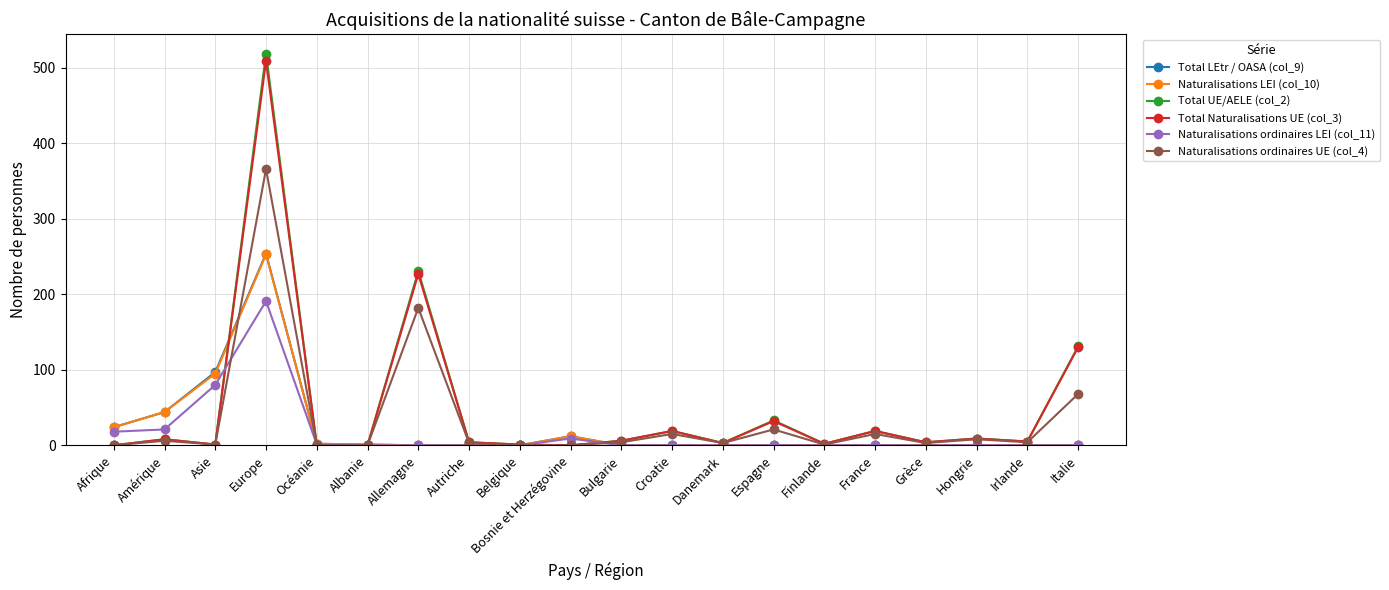

Which category has the highest value in the Naturalisations LEI (col_10) series?

Europe